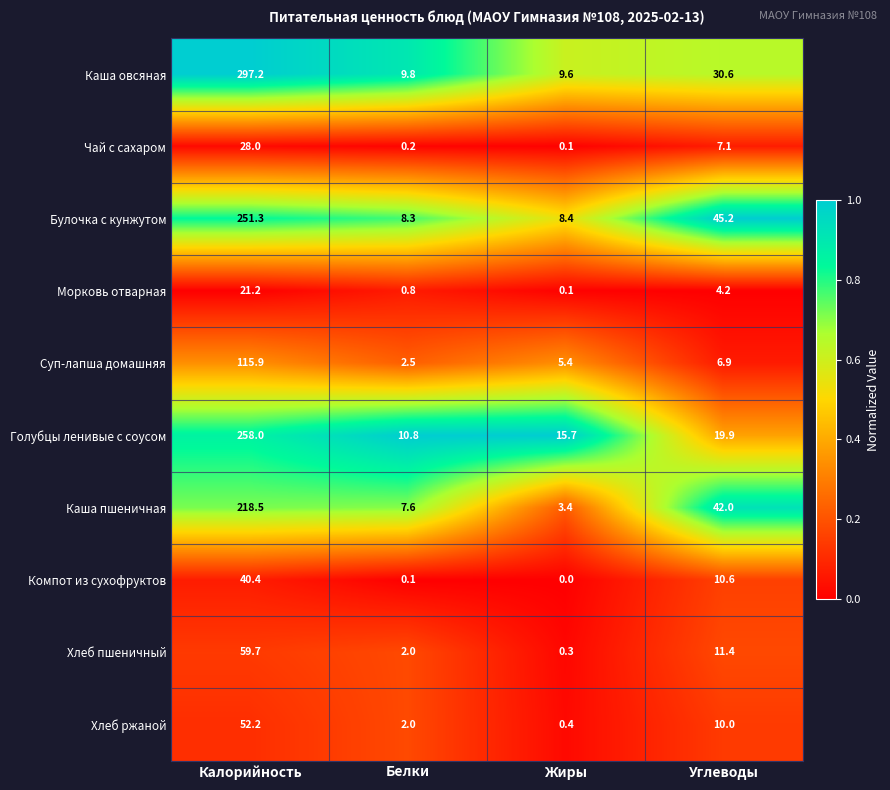

The Голубцы ленивые с соусом series shows 83.1 at Калорийность. True or false?

False